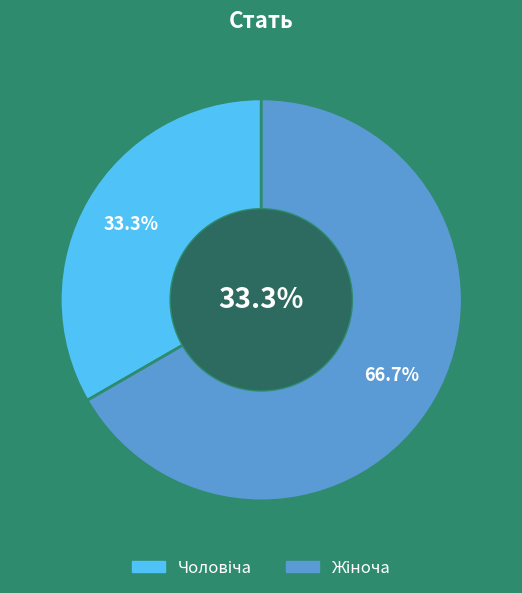

Rank the categories by value from highest to lowest.

Жіноча, Чоловіча